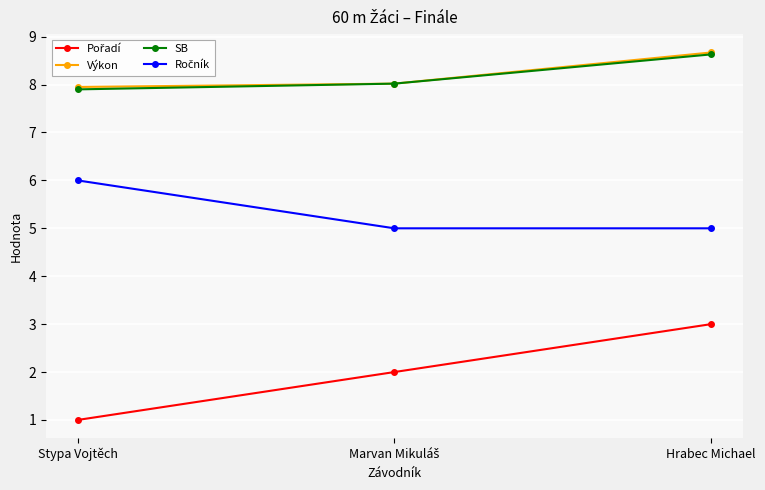

Count the number of categories in the chart.

3